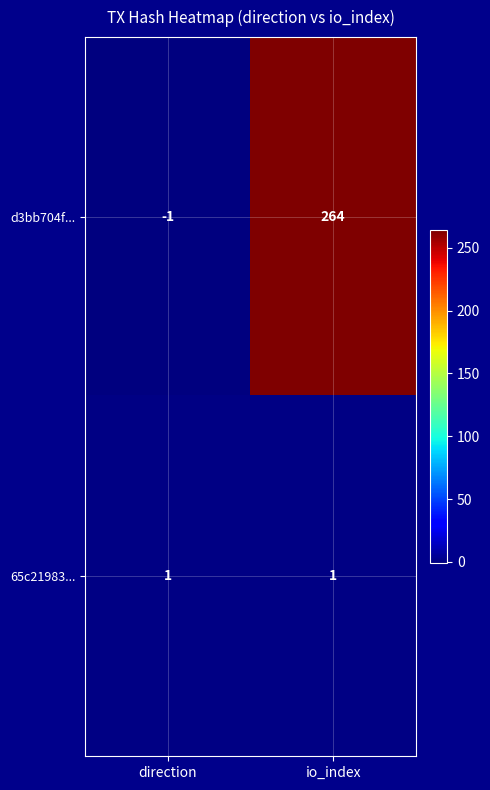

Is it true that d3bb704f... equals 475 at io_index?

False